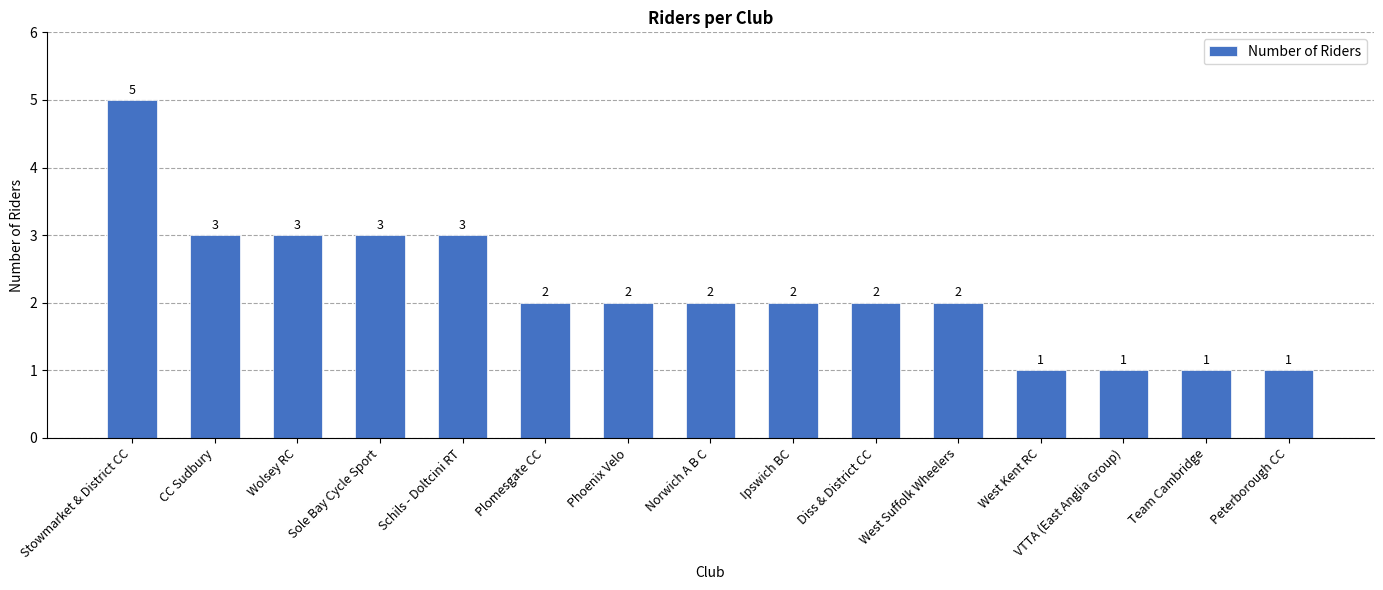

What is the difference between the values at Team Cambridge and West Suffolk Wheelers?

1